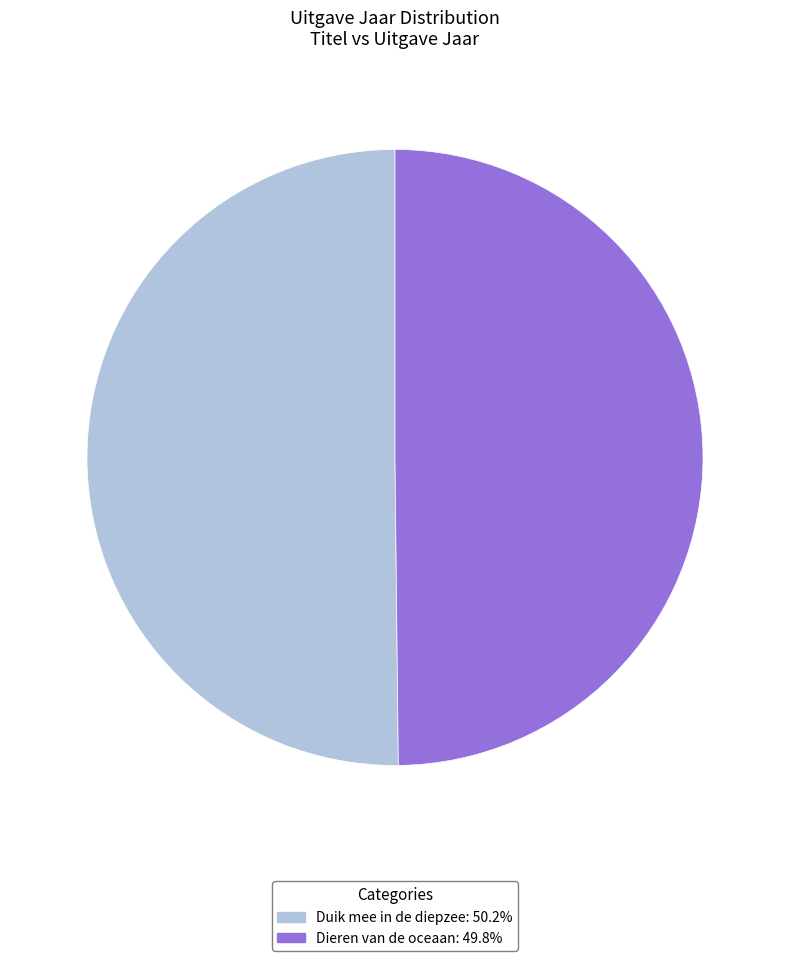

How many segments does this pie chart have?

2